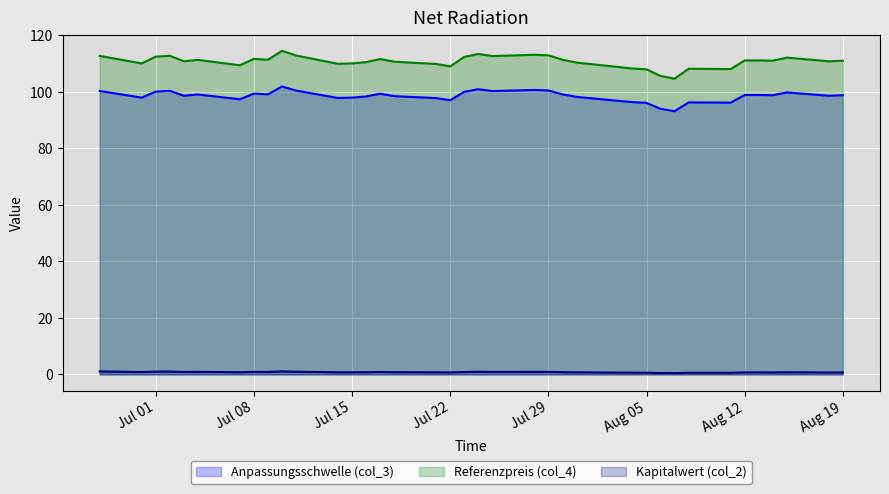

What is the minimum value for Kapitalwert (col_2)?

0.5